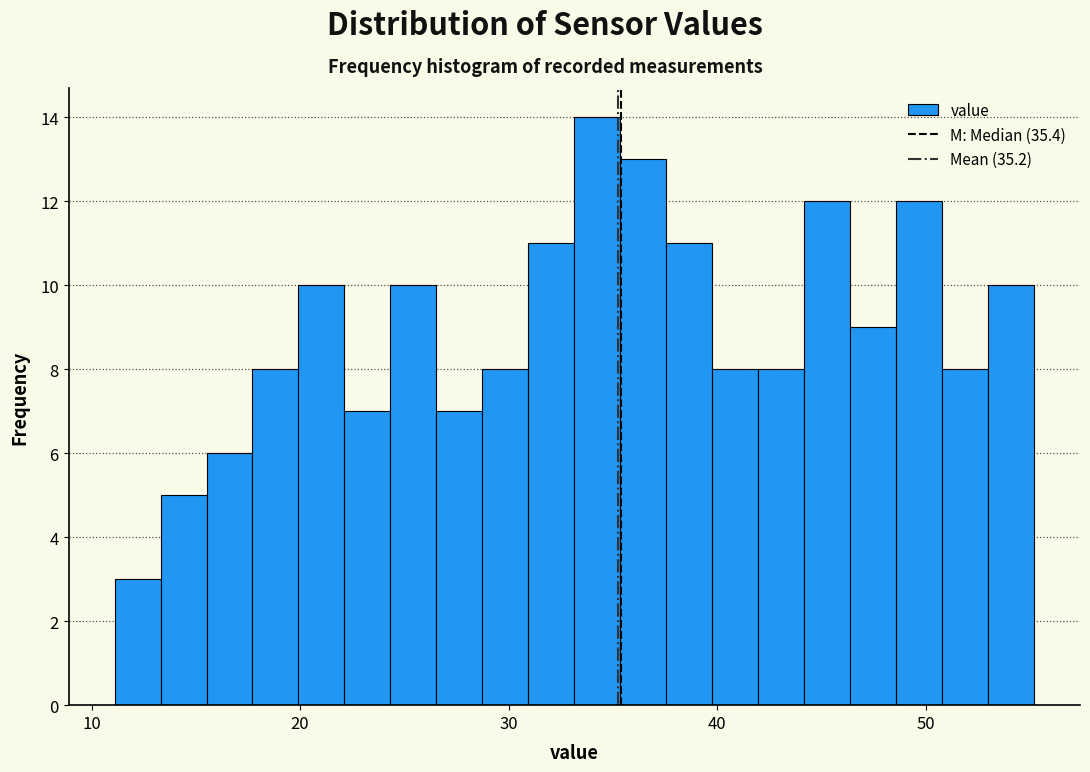

Around what value on the x-axis is the tallest bar? Give the approximate position of its centre, as read against the axis.

34